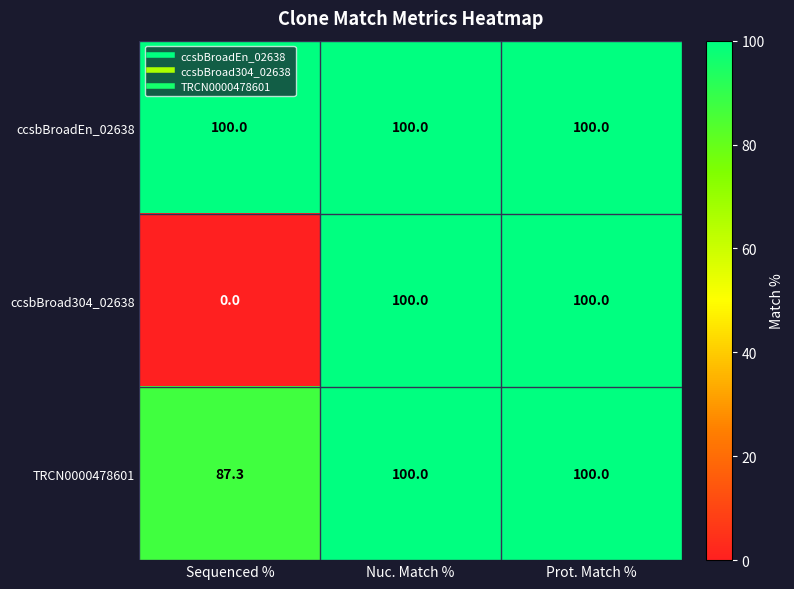

What is the maximum value for ccsbBroadEn_02638?

100.0